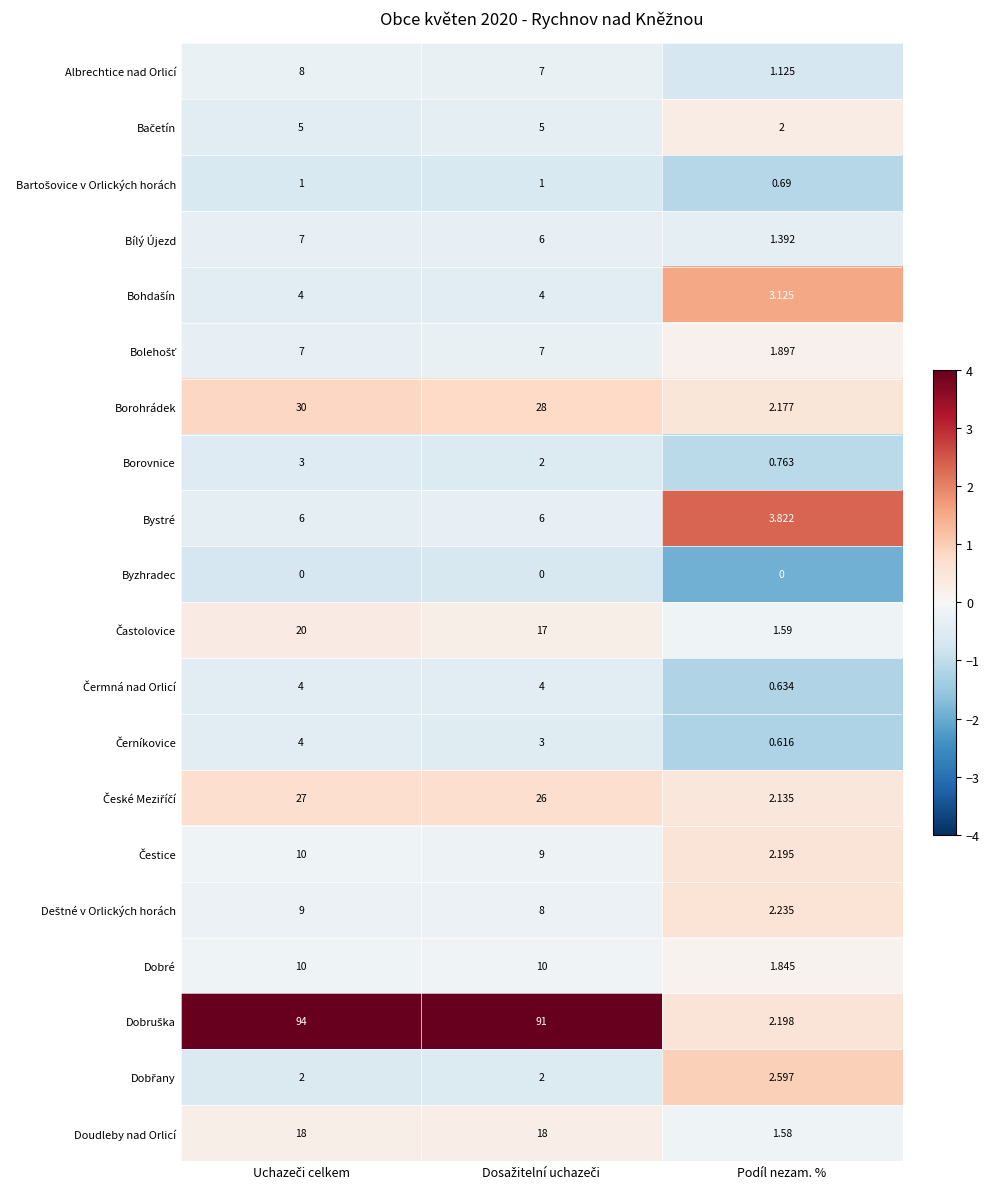

At which label does Borovnice reach its minimum?

Podíl nezam. %